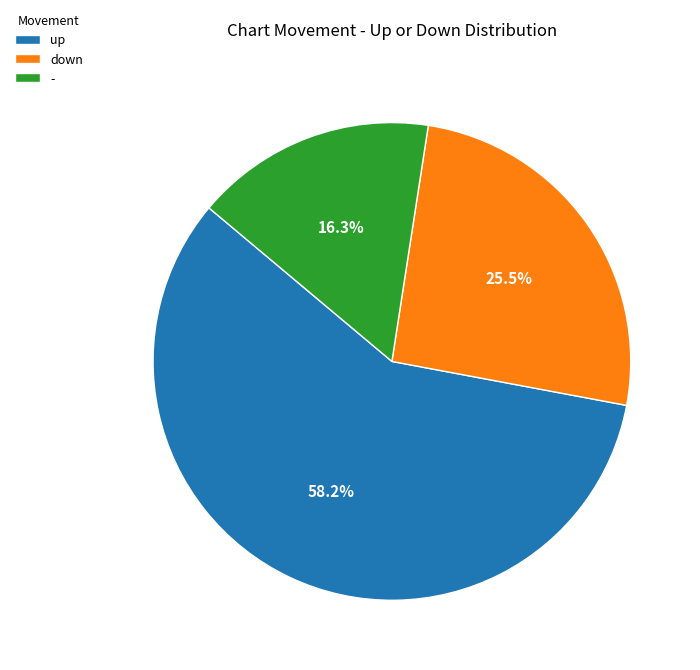

Rank the categories by value from lowest to highest.

-, down, up